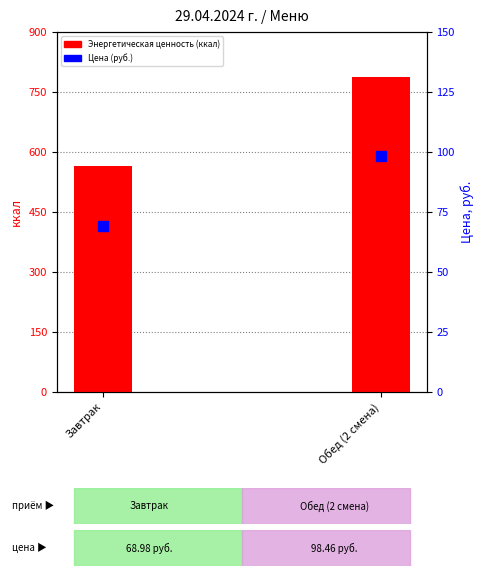

Which series has the largest total across all categories?

Энергетическая ценность (ккал)